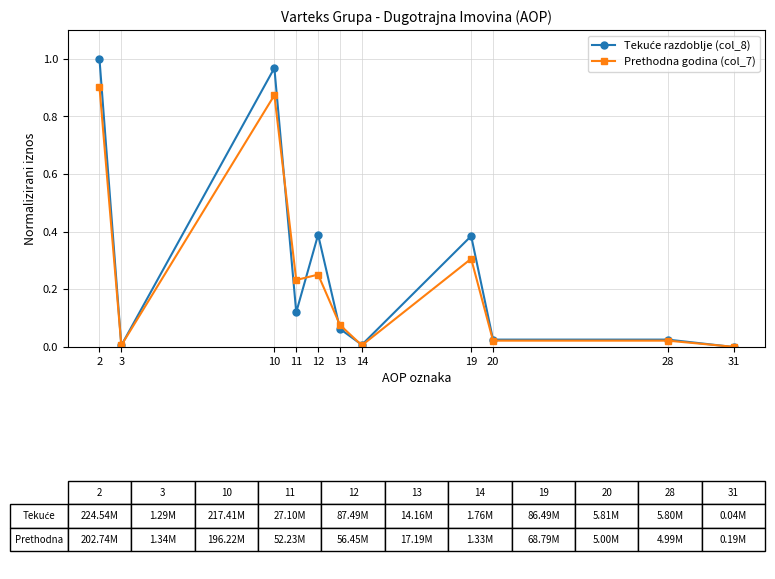

At which category is the sum across all series the highest?

2